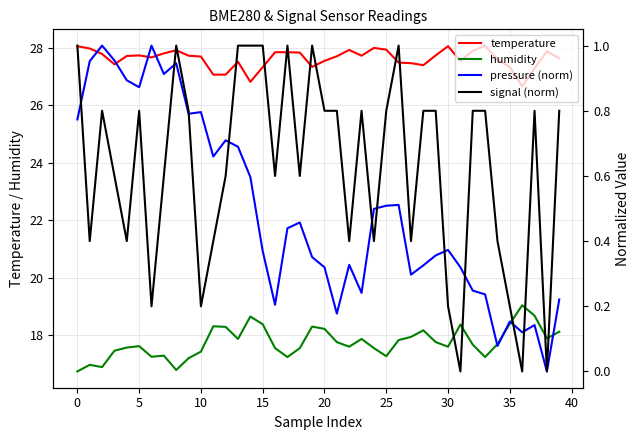

At which label does pressure (norm) reach its minimum?

38